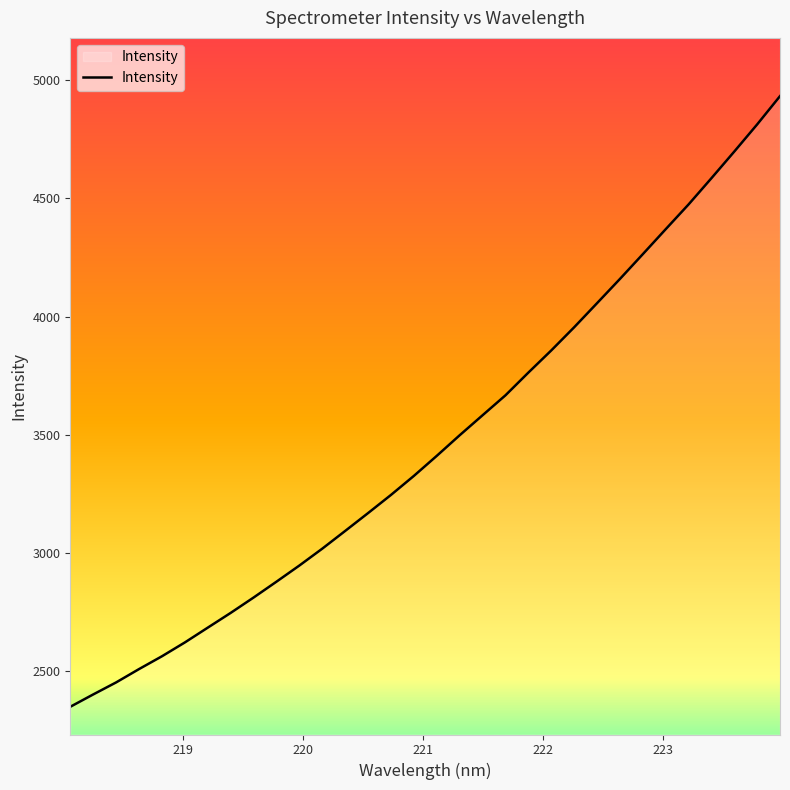

Count the number of categories in the chart.

32